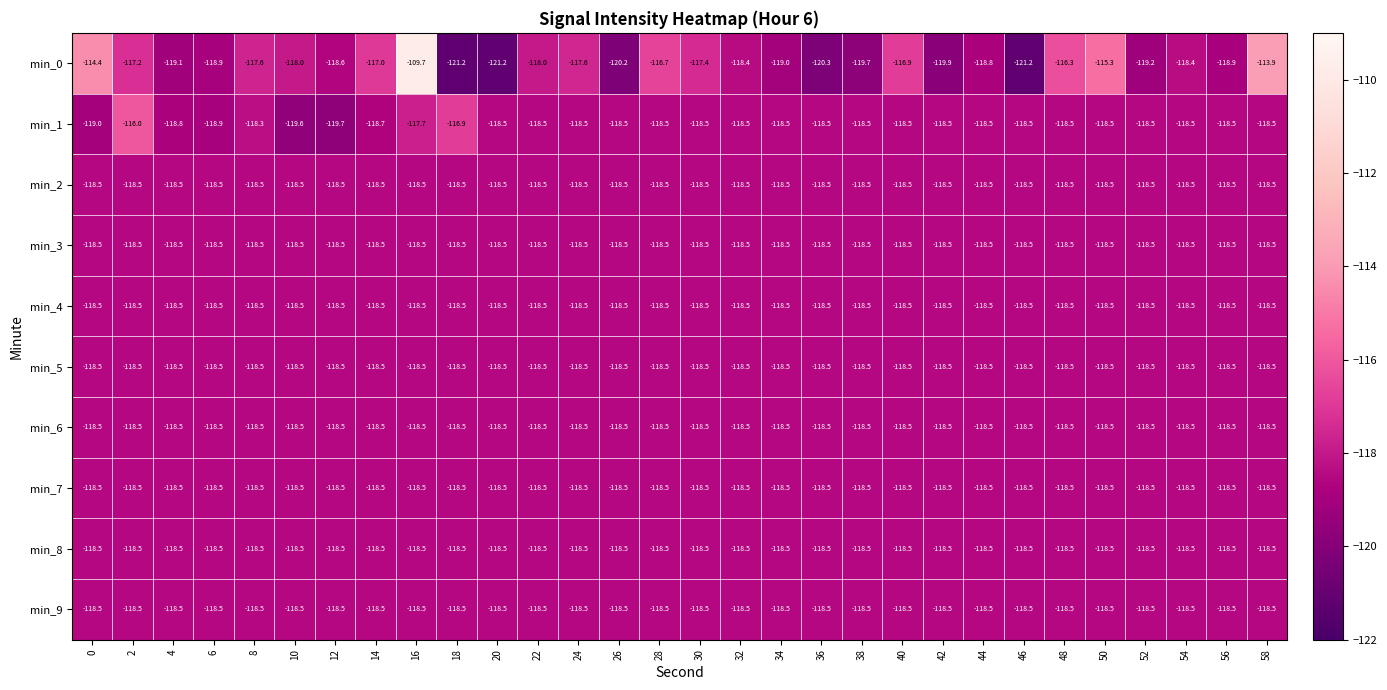

At which category is the sum across all series the highest?

16